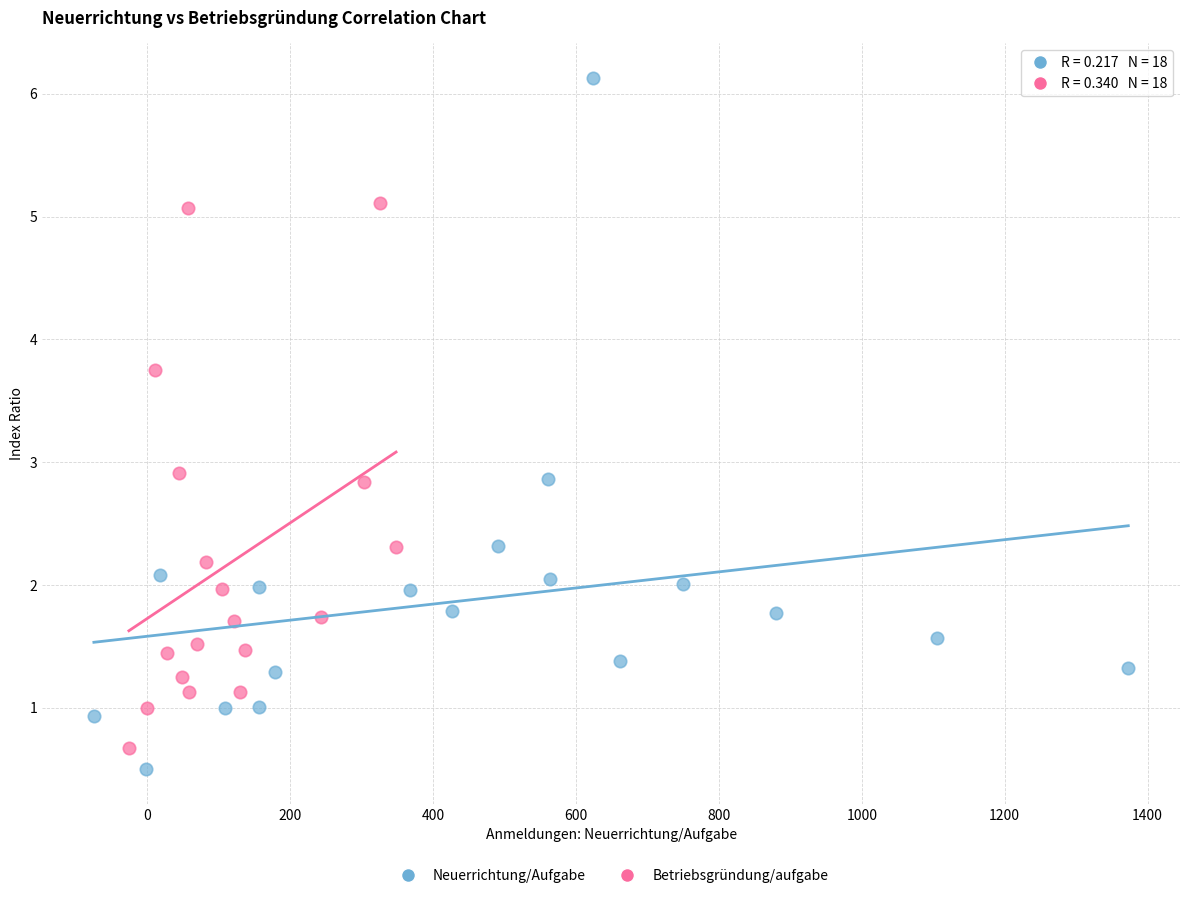

Which series has the largest Y range (max minus min)?

Neuerrichtung/Aufgabe